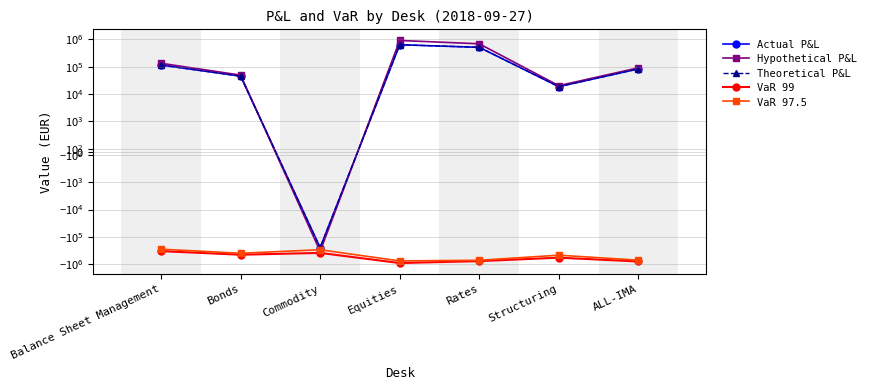

What is the value of the Hypothetical P&L point at the 7th from the left?

91758.6